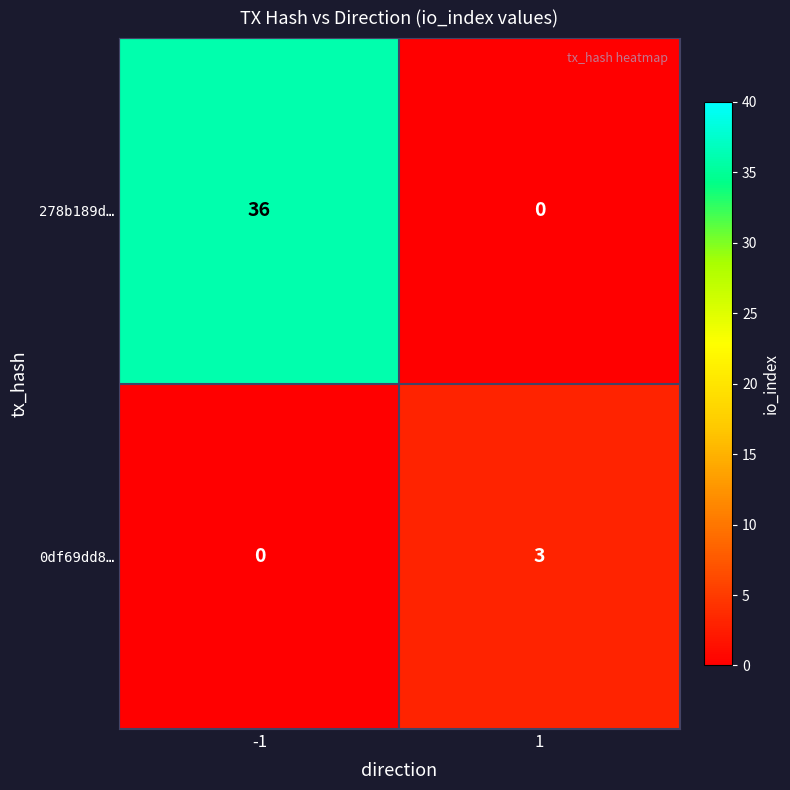

Reading right to left, transcribe all the data shown in this chart.

278b189d…: 1=0	-1=36
0df69dd8…: 1=3	-1=0